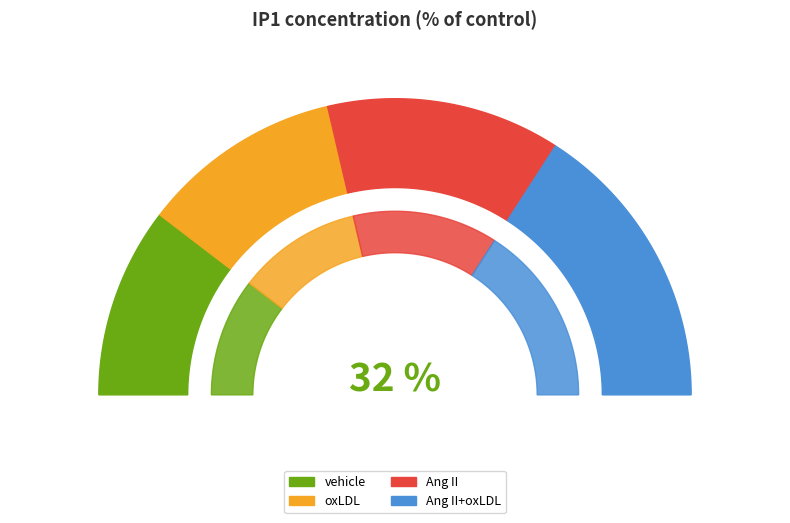

How much of the chart is everything except Ang II?

74.5%